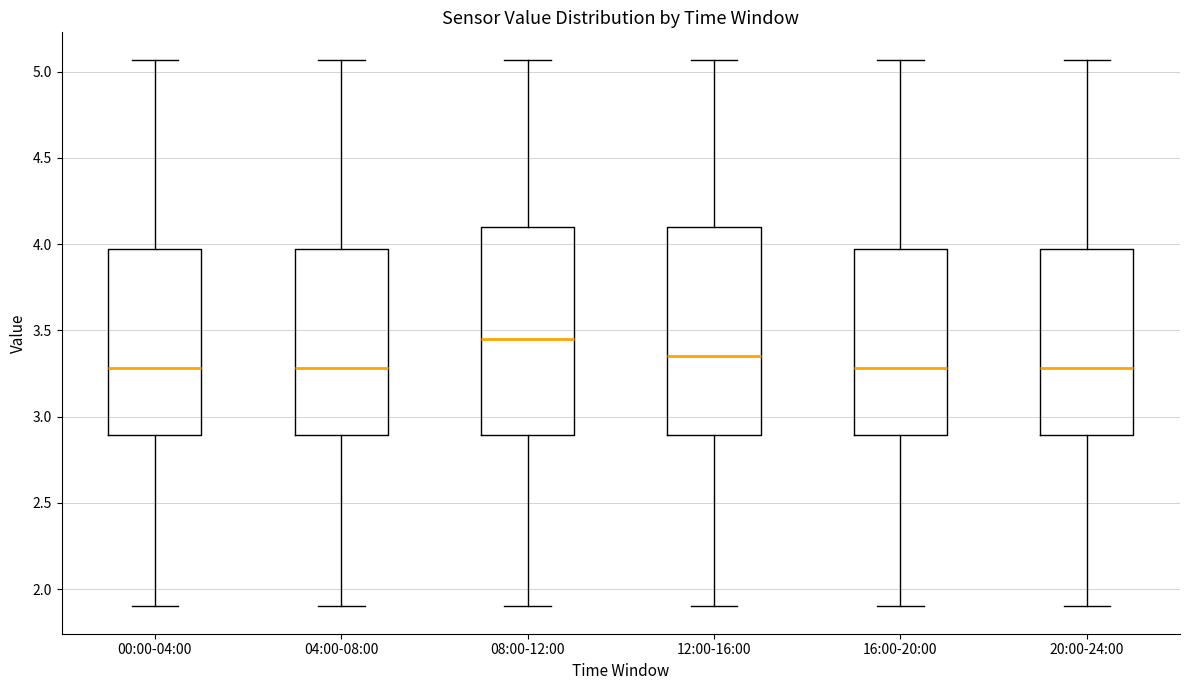

Which box's median line is the highest?

08:00-12:00